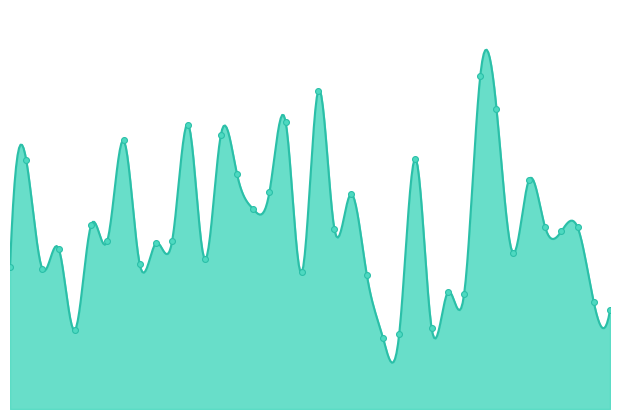

What is the change in value from 14:42 to 14:55?

+1.6